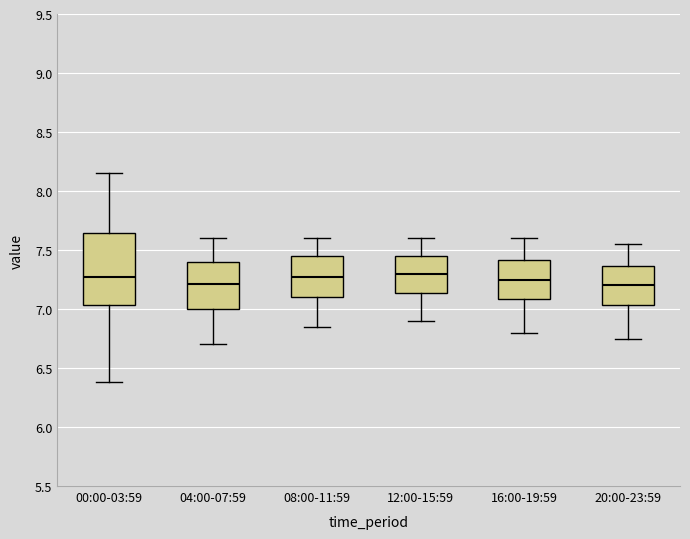

Reading left to right, read every box against the y-axis: the position of its median line, the range the box covers, and the ends of its whiskers. The values are not printed on the chart, so give them approximately, as read against the axis.

00:00-03:59: median 7.30, box 7.05 to 7.65, whiskers 6.40 to 8.15
04:00-07:59: median 7.20, box 7.00 to 7.40, whiskers 6.70 to 7.60
08:00-11:59: median 7.30, box 7.10 to 7.45, whiskers 6.85 to 7.60
12:00-15:59: median 7.30, box 7.15 to 7.45, whiskers 6.90 to 7.60
16:00-19:59: median 7.25, box 7.10 to 7.40, whiskers 6.80 to 7.60
20:00-23:59: median 7.20, box 7.05 to 7.35, whiskers 6.75 to 7.55